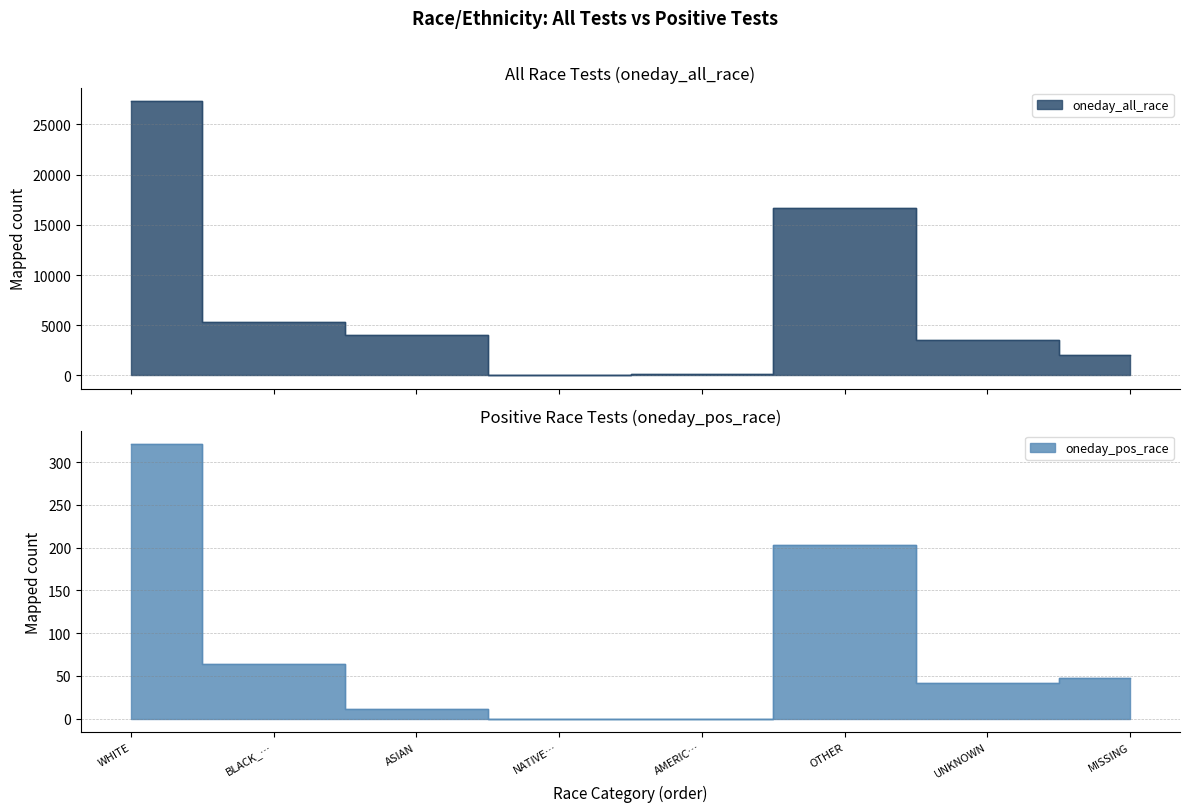

Where does the oneday_all_race series first go above 4037?

WHITE